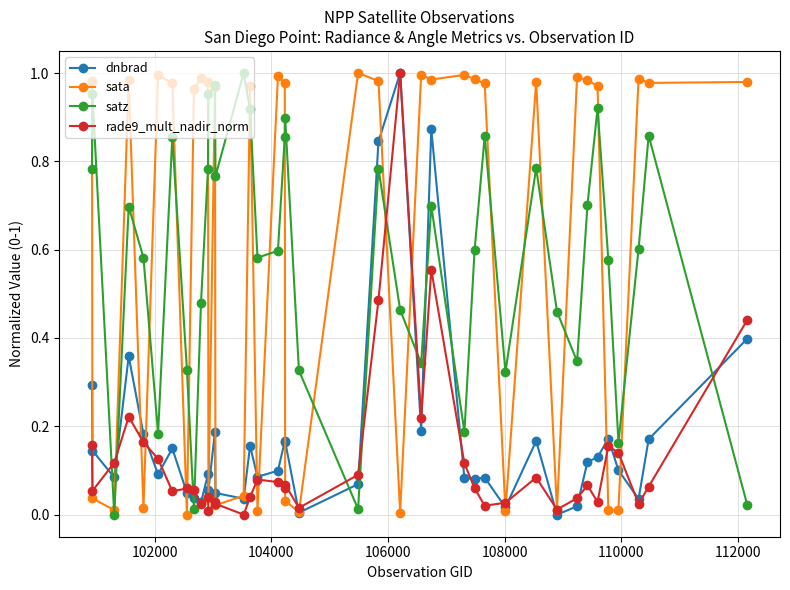

How many intersections are there between satz and dnbrad?

9